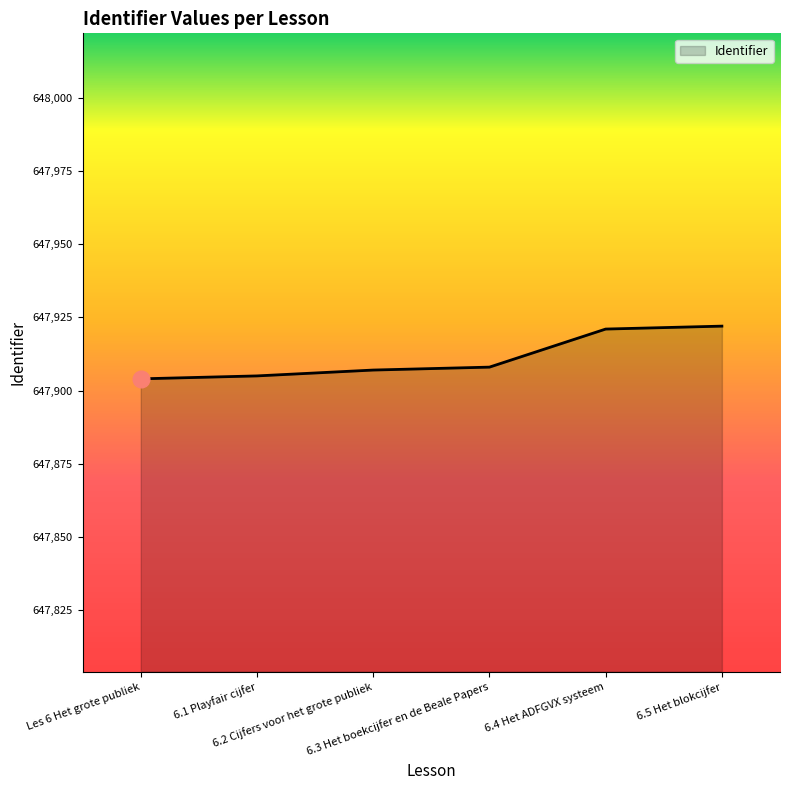

How many lines are shown in the chart?

1